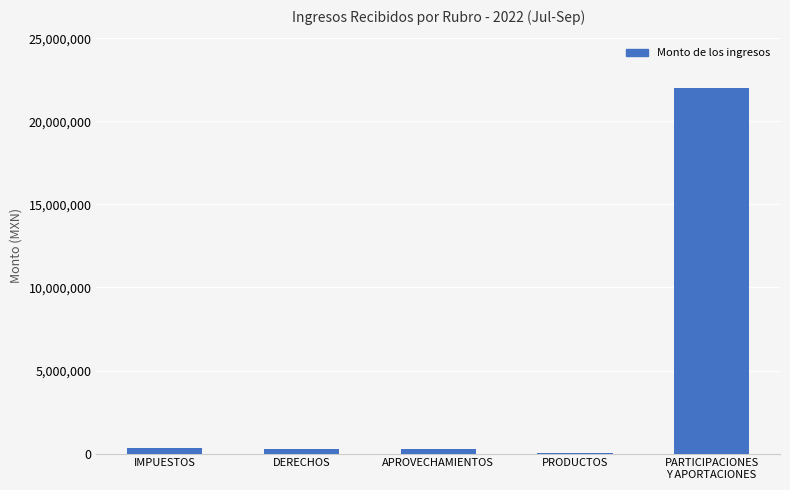

What is the sum of all values?

22868414.5